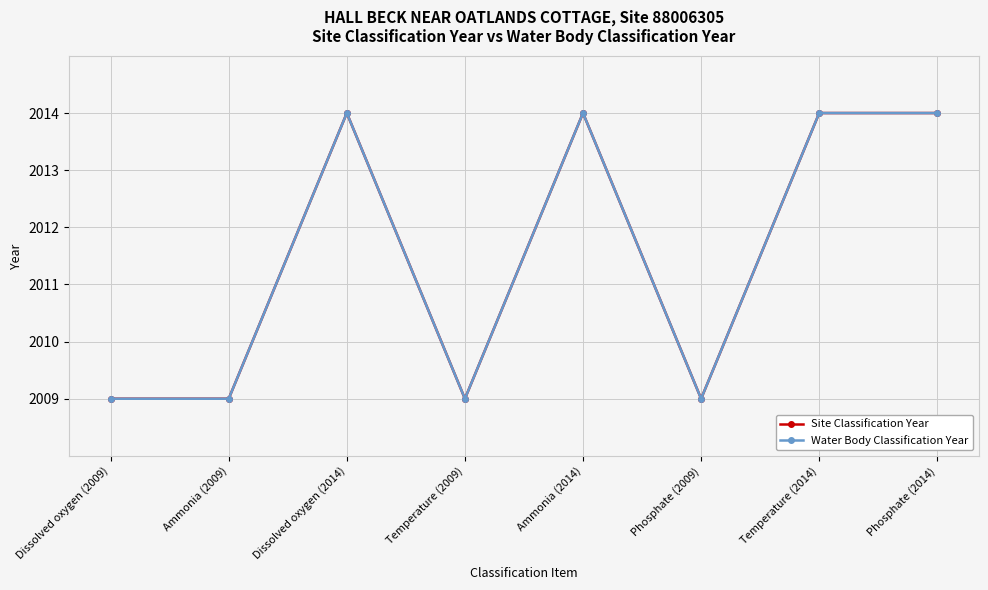

Which series has the largest range (max minus min)?

Site Classification Year